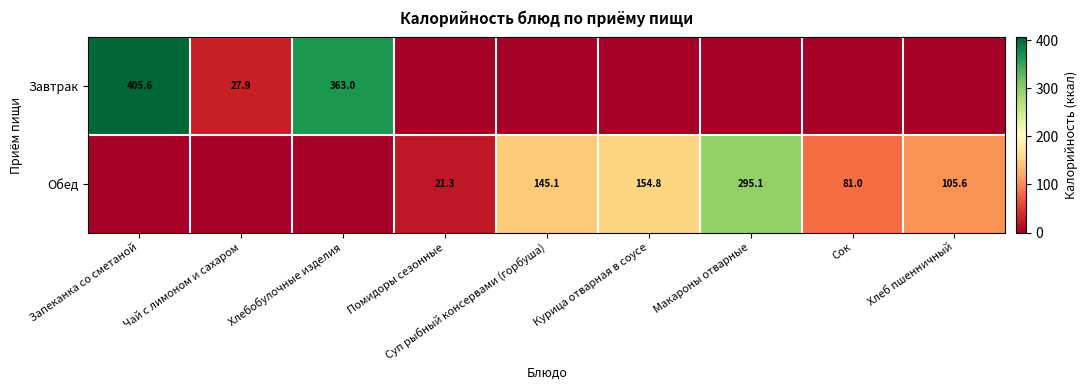

Is the value of Завтрак at Чай с лимоном и сахаром greater than the value of Обед at Суп рыбный консервами (горбуша)?

No